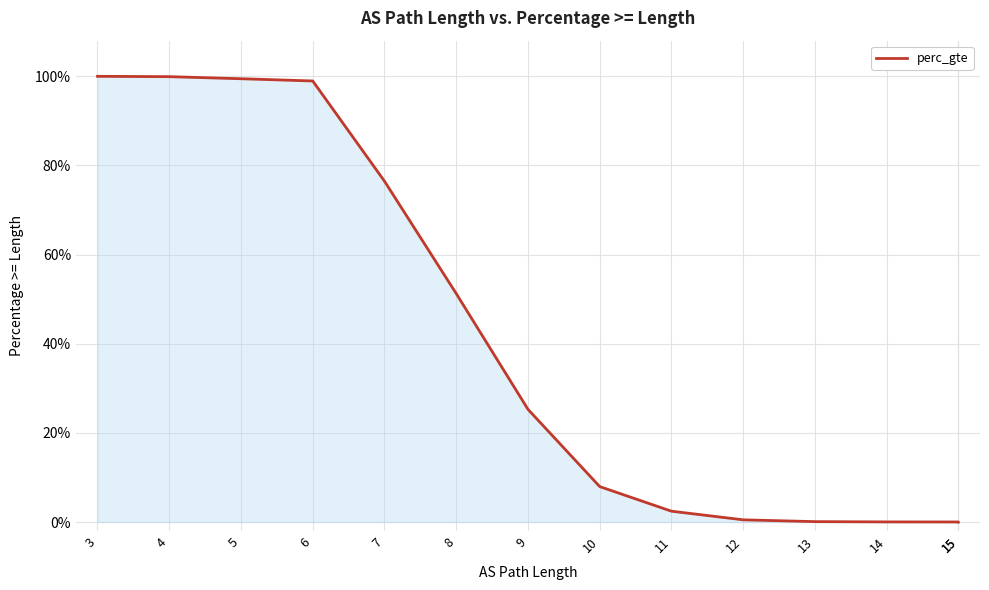

What is the average value?

0.4